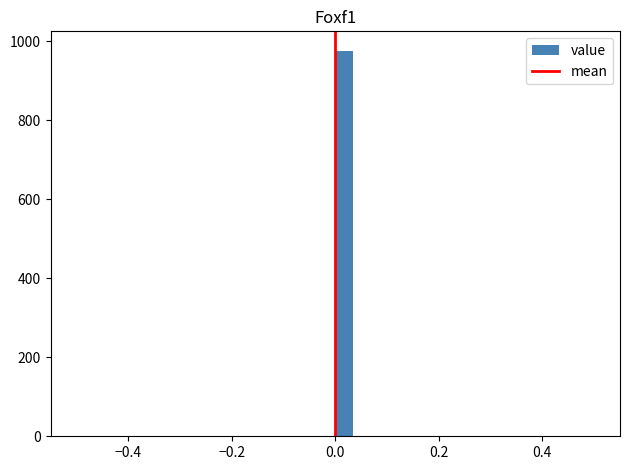

Read against the x-axis, roughly where is the centre of the tallest bar?

0.02